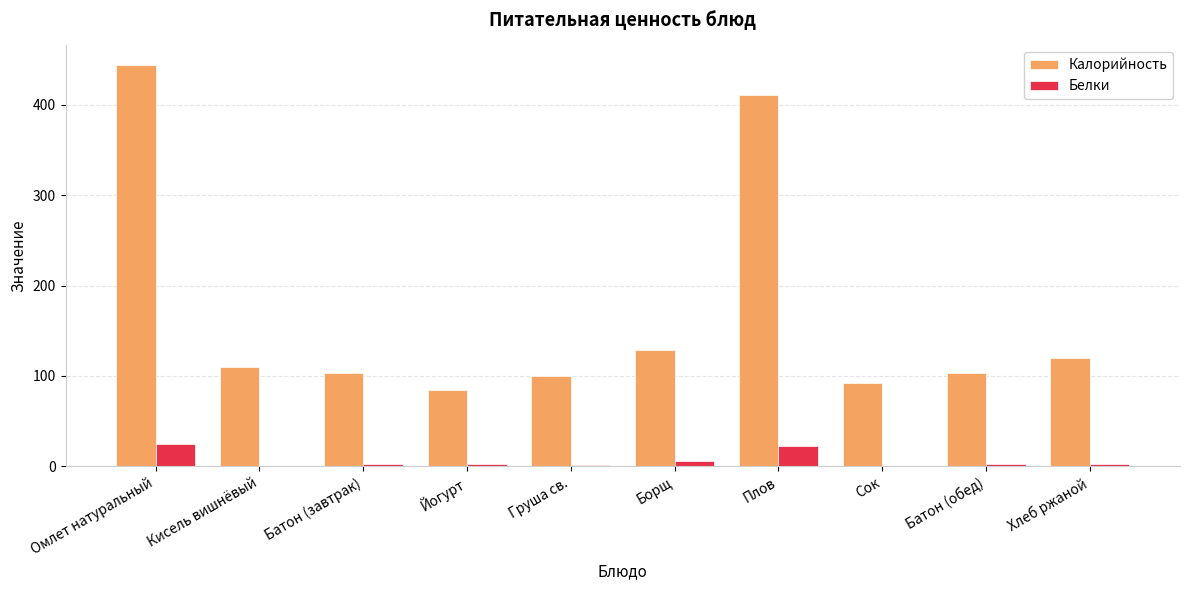

Which category has the highest value across all series?

Омлет натуральный